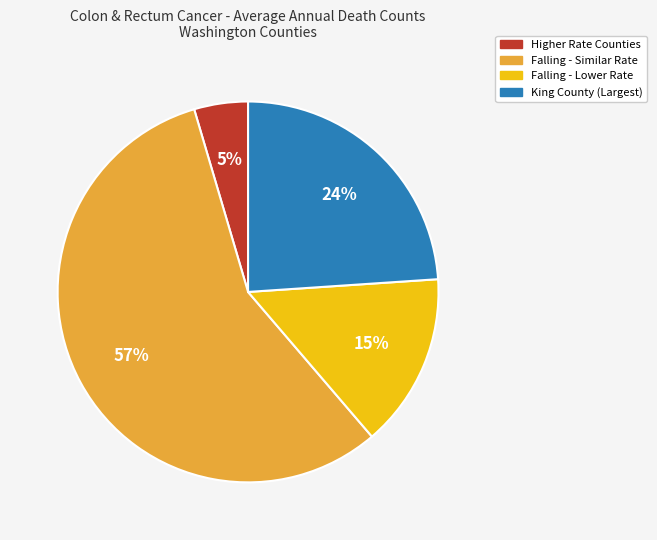

To the nearest percent, what is the average slice percentage?

25%